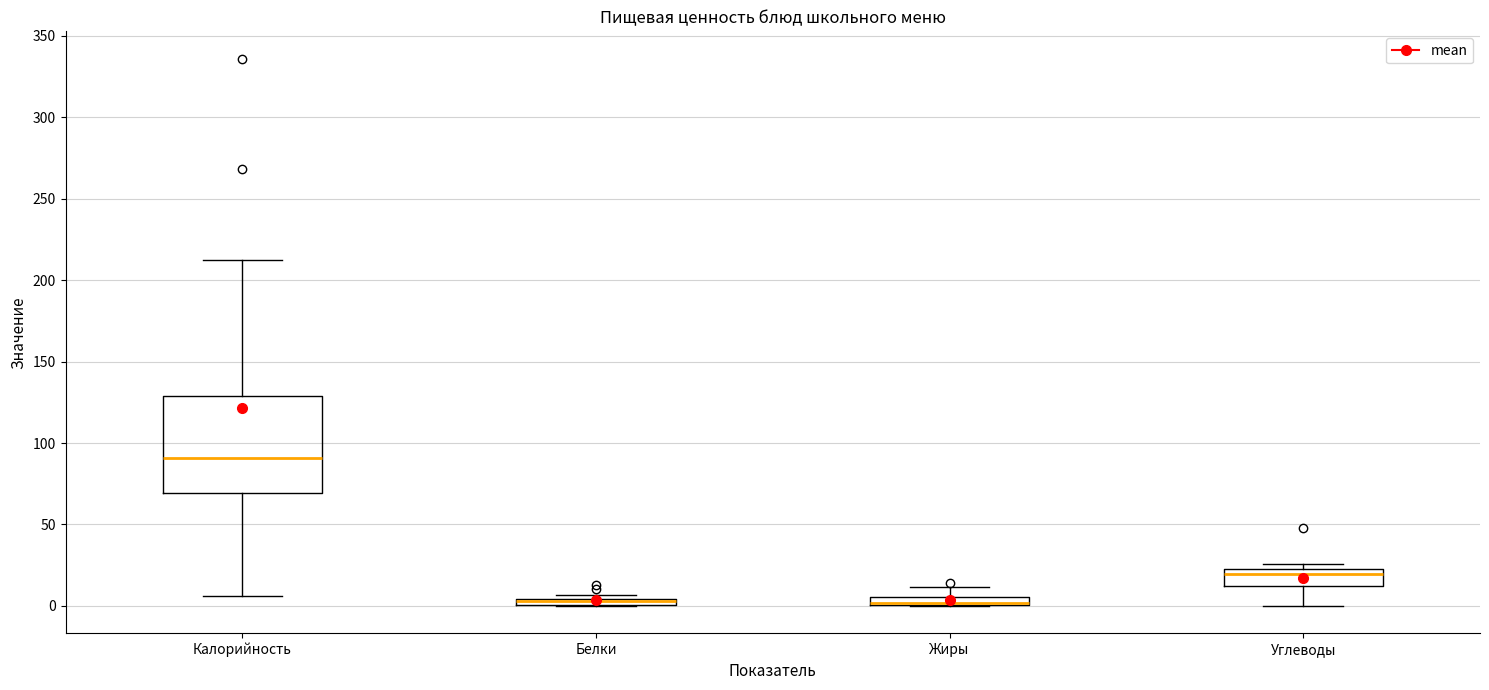

Which box is the tallest, from its lower edge to its upper edge?

Калорийность